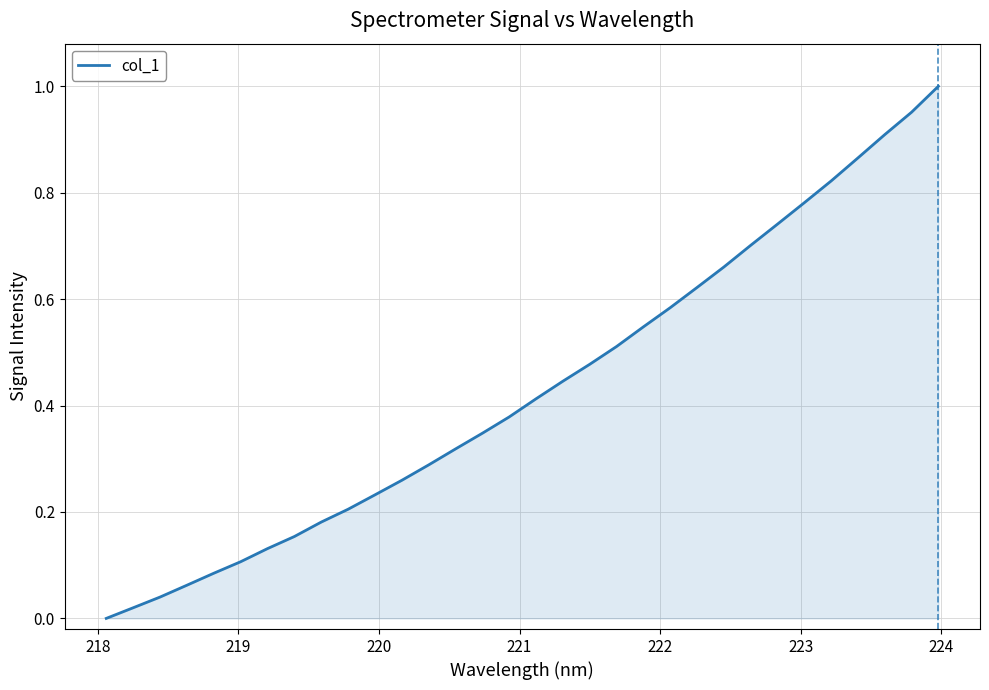

Does the chart have visible grid lines?

Yes